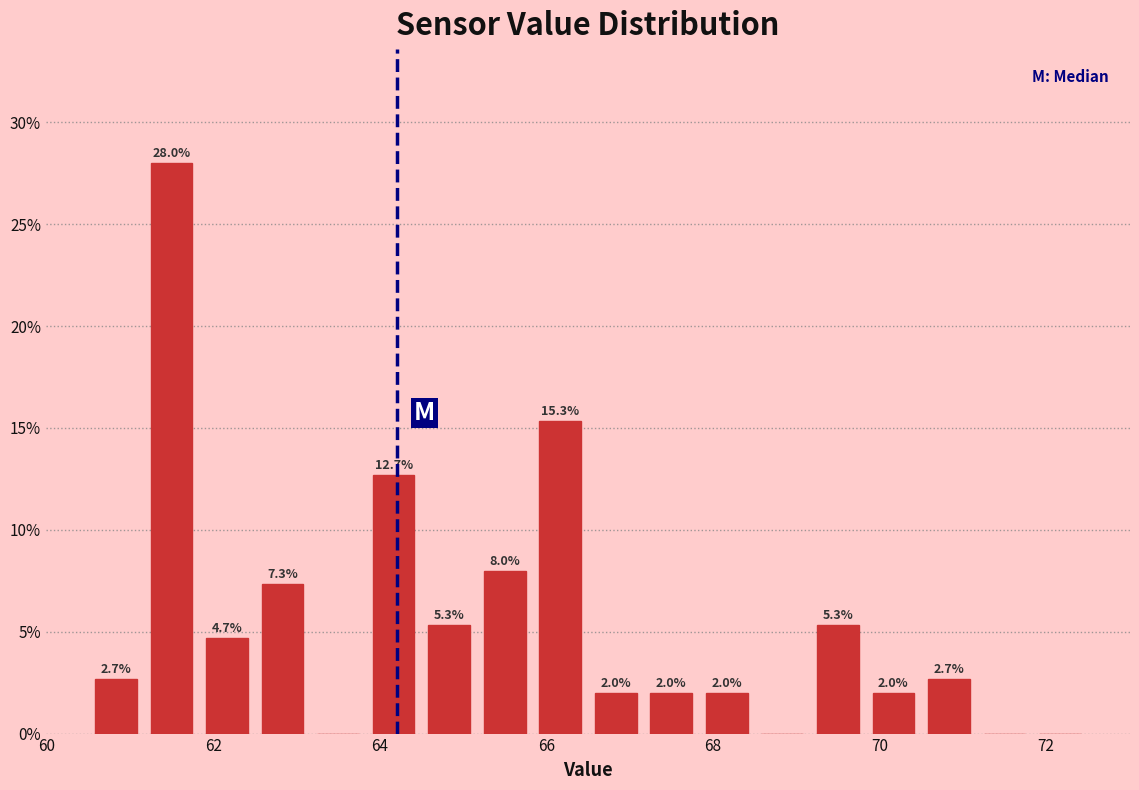

Around what value on the x-axis is the tallest bar? Give the approximate position of its centre, as read against the axis.

61.6